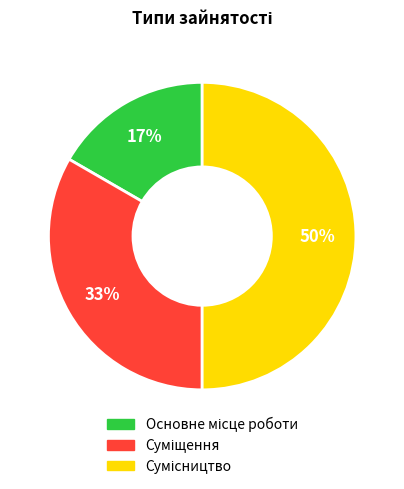

To the nearest percent, what is the difference between the largest and smallest slice percentages?

33%